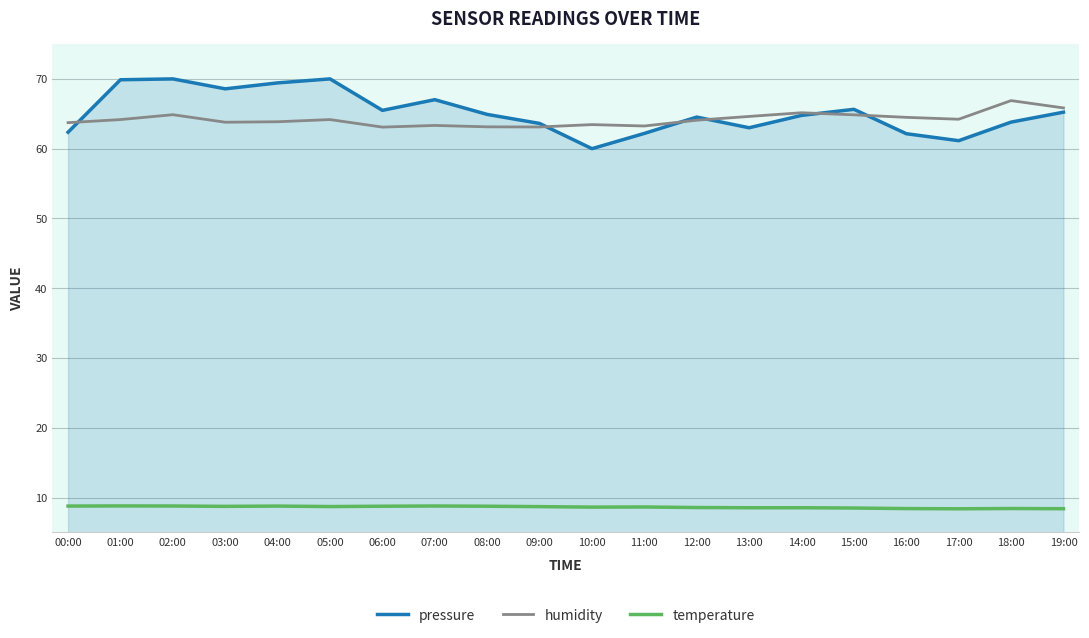

Between 16:00 and 18:00, which series saw the biggest shift?

humidity